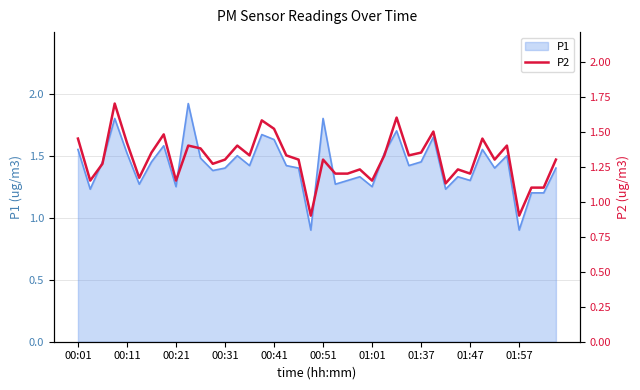

How many interior local valleys (lower than both neighbors) does the data have?

12